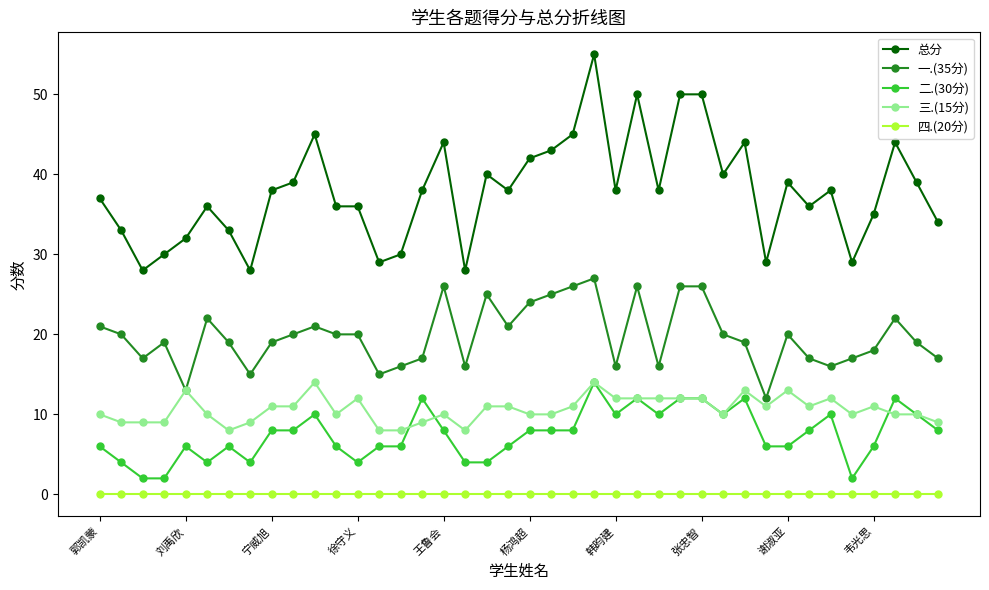

How many series are shown in this chart?

5